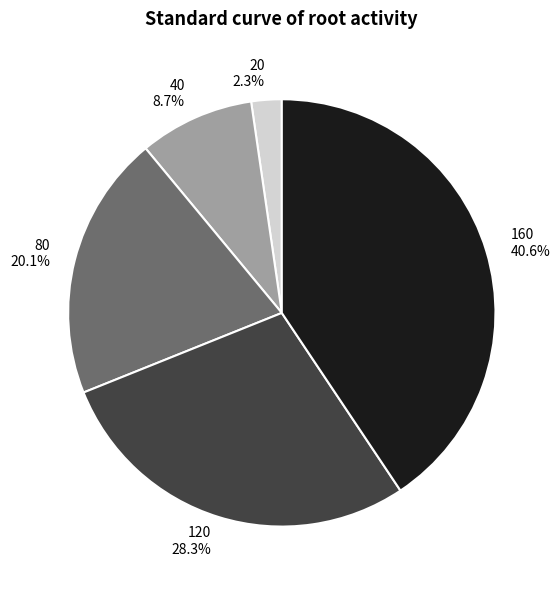

Which slice is the largest?

160